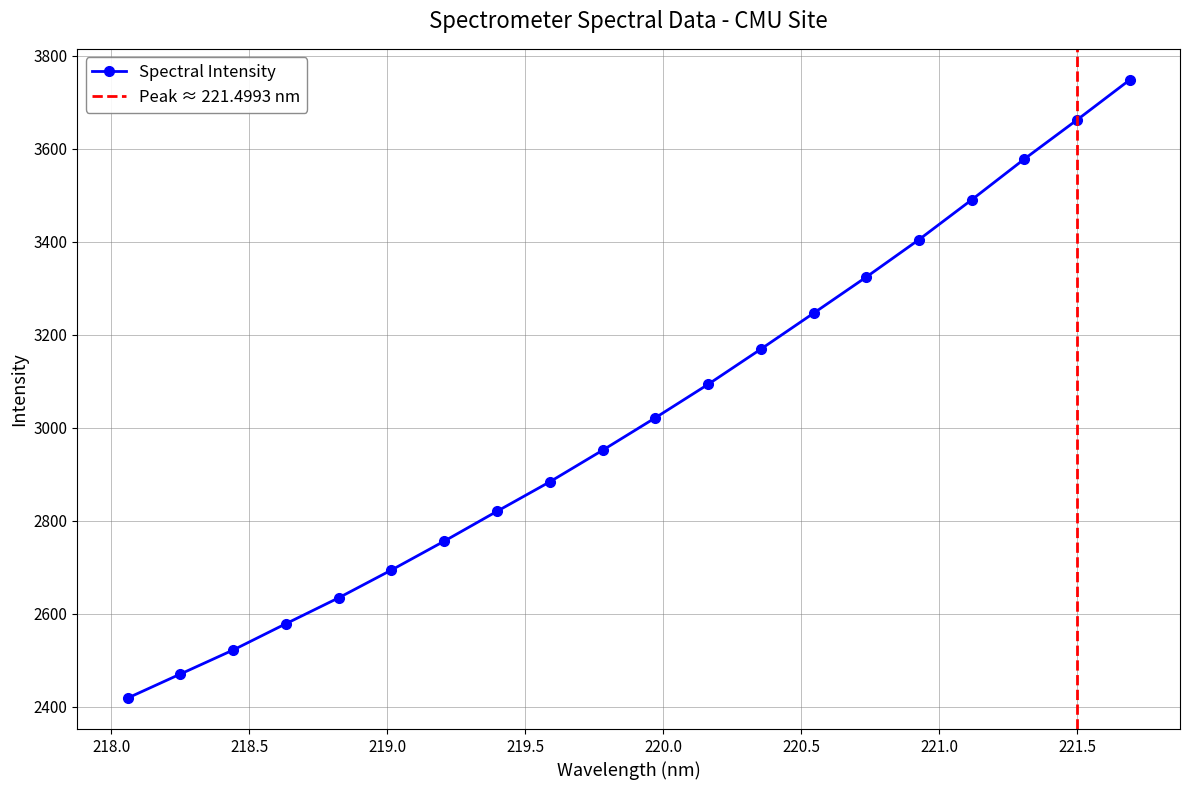

True or false: Spectral Intensity has more than 0 points higher than both neighbors.

False